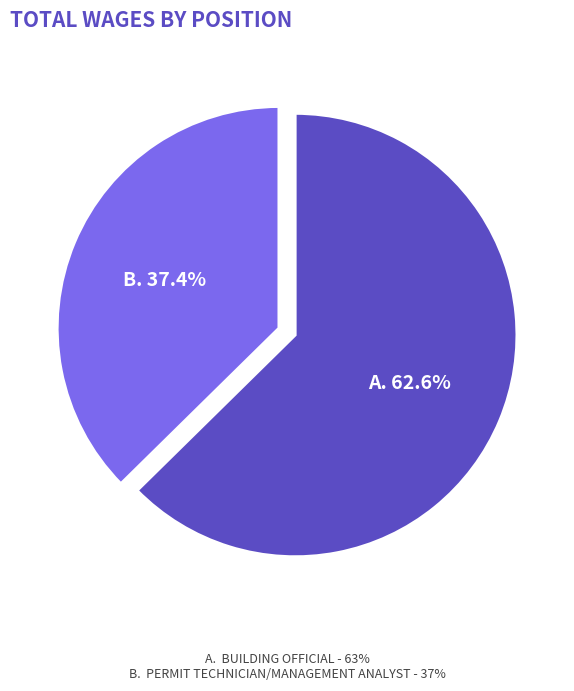

Does any single category account for the majority?

Yes